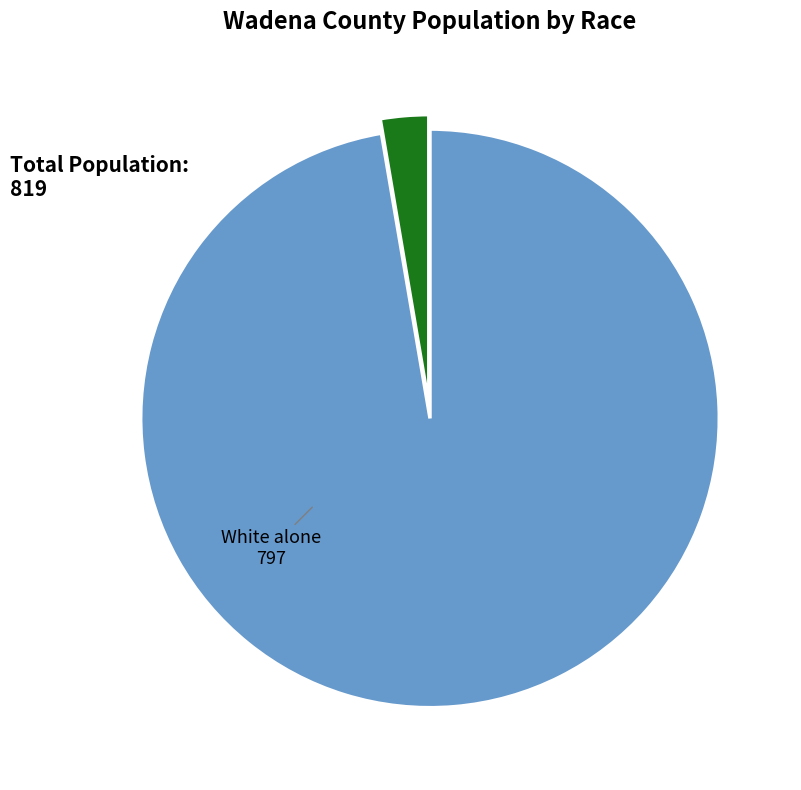

Which category has the smallest portion of the pie?

Other Races